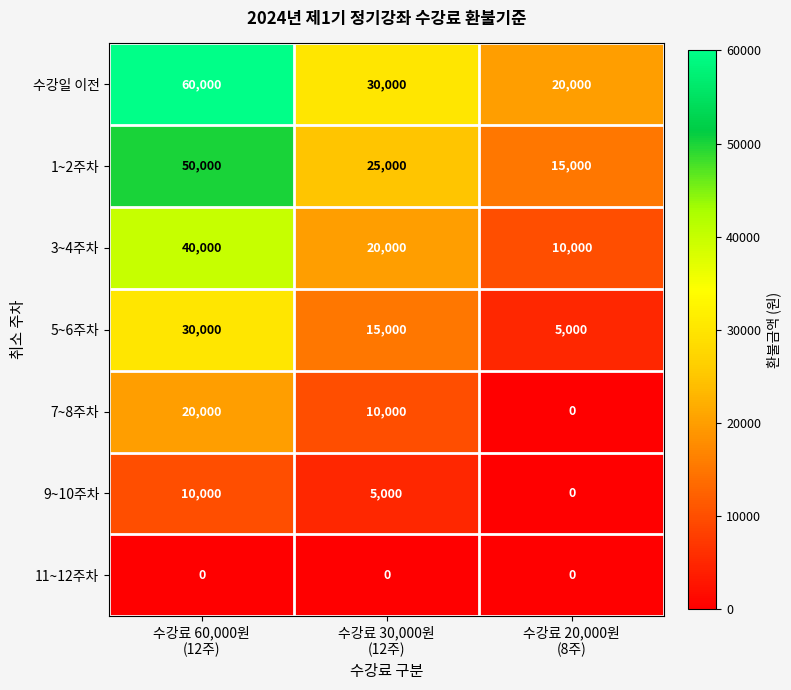

Reading left to right, what are all the values shown in this chart?

수강일 이전: 60000	30000	20000
1~2주차: 50000	25000	15000
3~4주차: 40000	20000	10000
5~6주차: 30000	15000	5000
7~8주차: 20000	10000	0
9~10주차: 10000	5000	0
11~12주차: 0	0	0